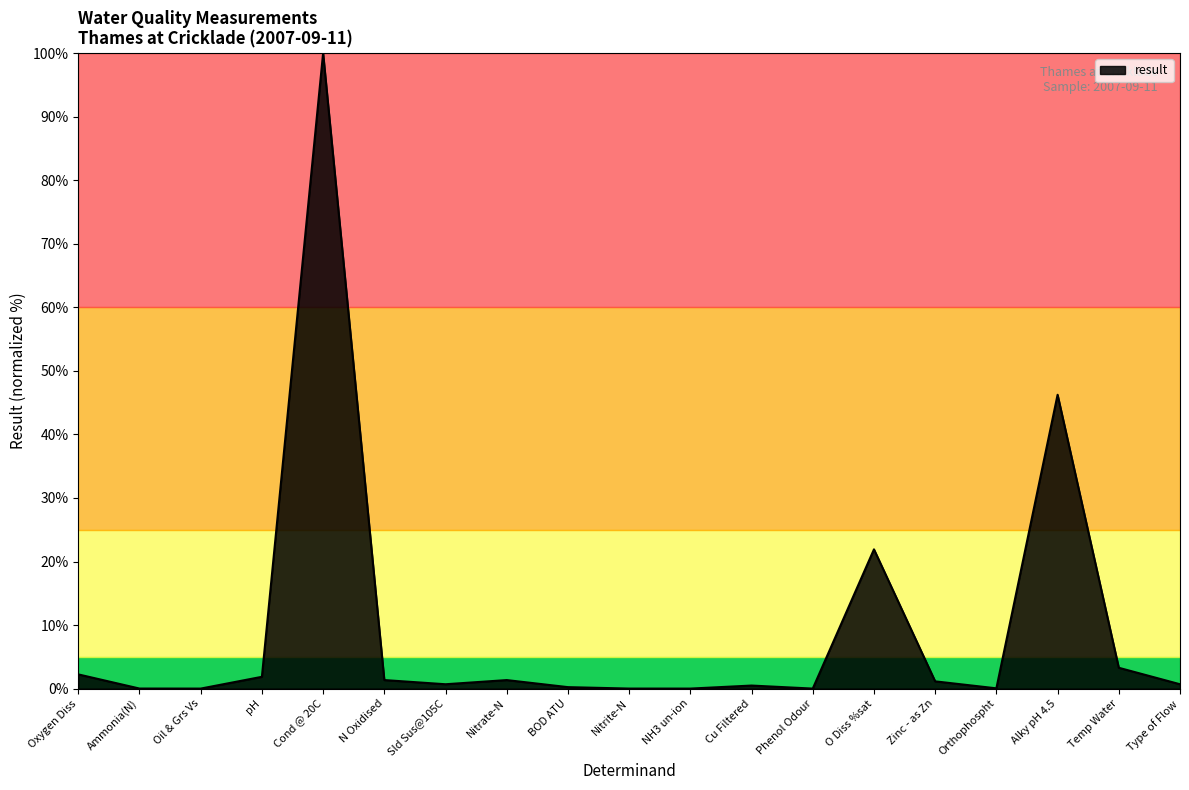

Which label corresponds to the largest value in the chart?

Cond @ 20C